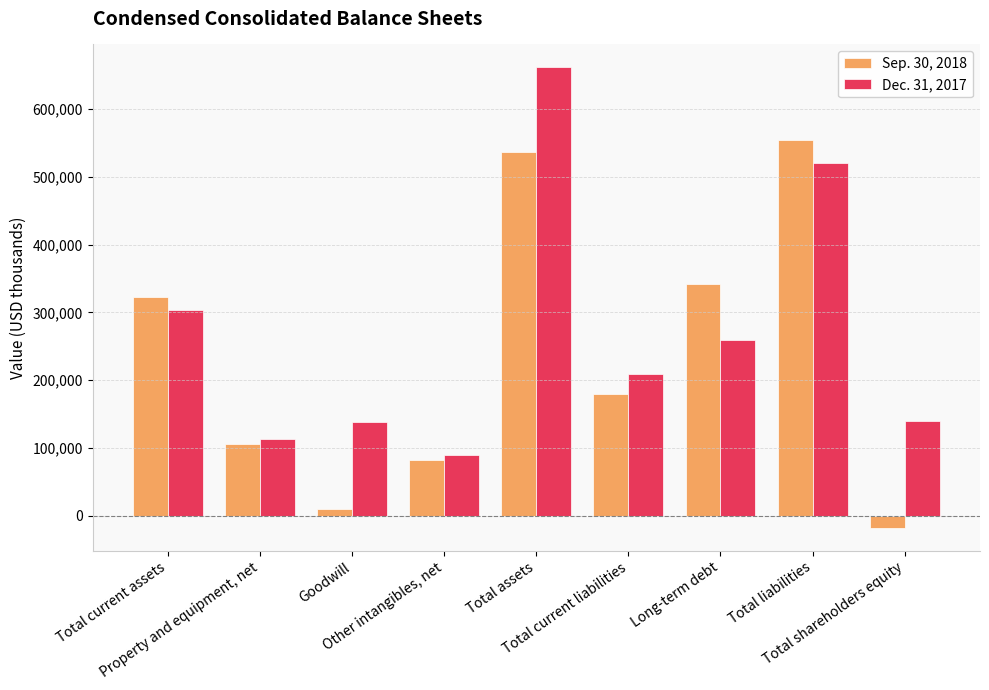

What are all the series names shown in the legend?

Sep. 30, 2018, Dec. 31, 2017